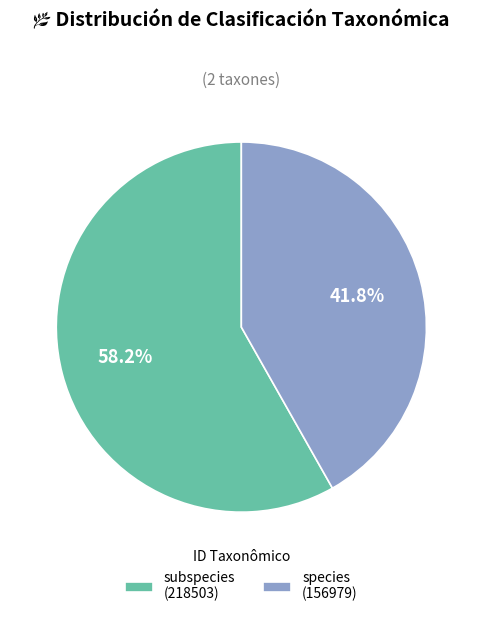

Rank the categories by value from highest to lowest.

subspecies (218503), species (156979)